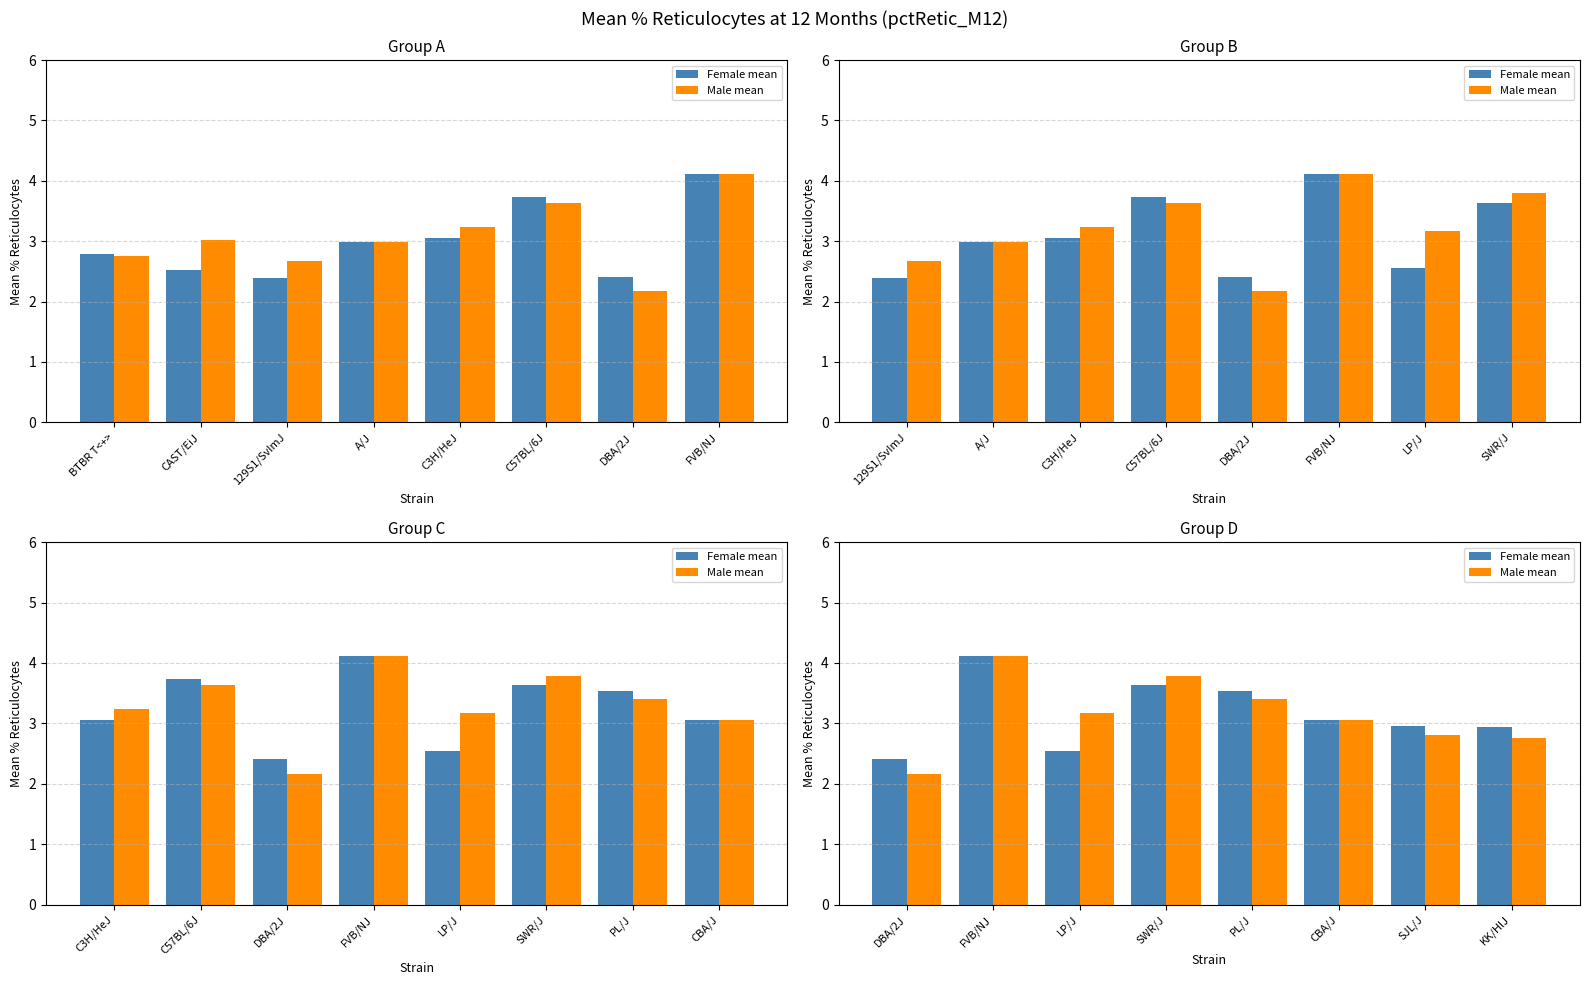

How many values in the Female mean series exceed 3?

4